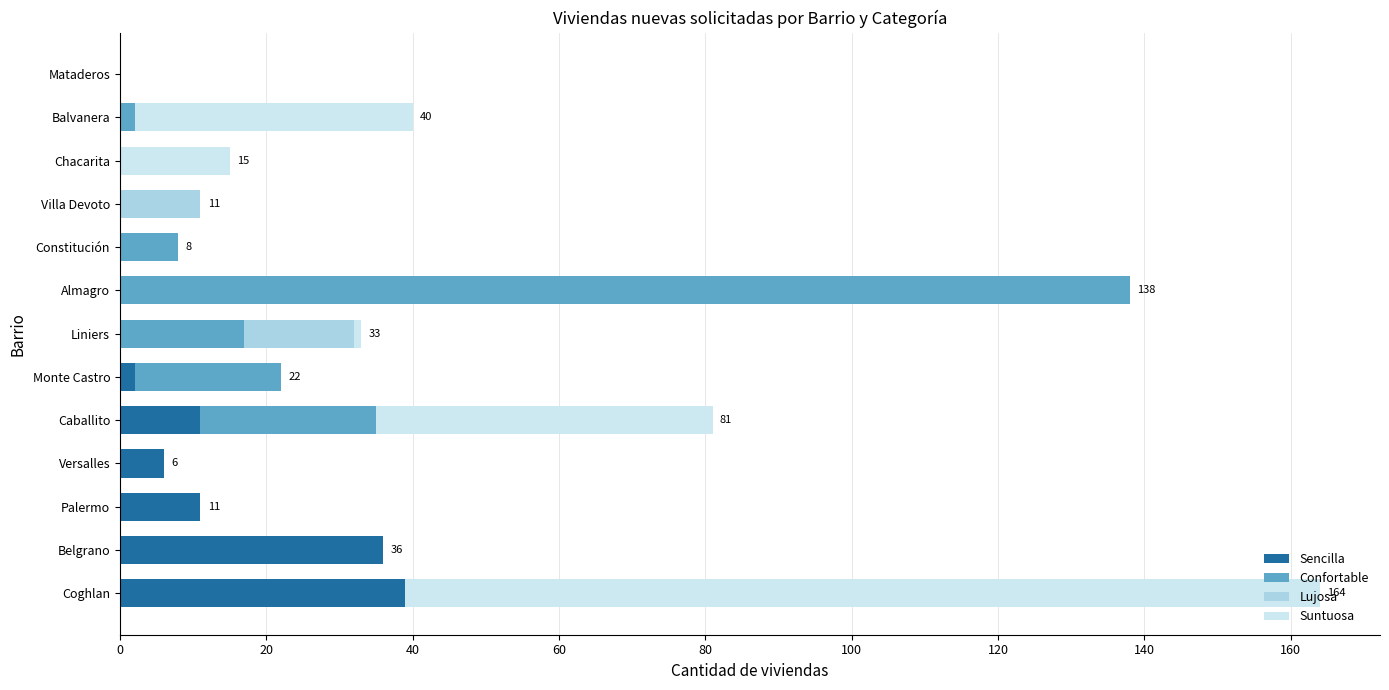

The Sencilla series shows 0 at Liniers. True or false?

True